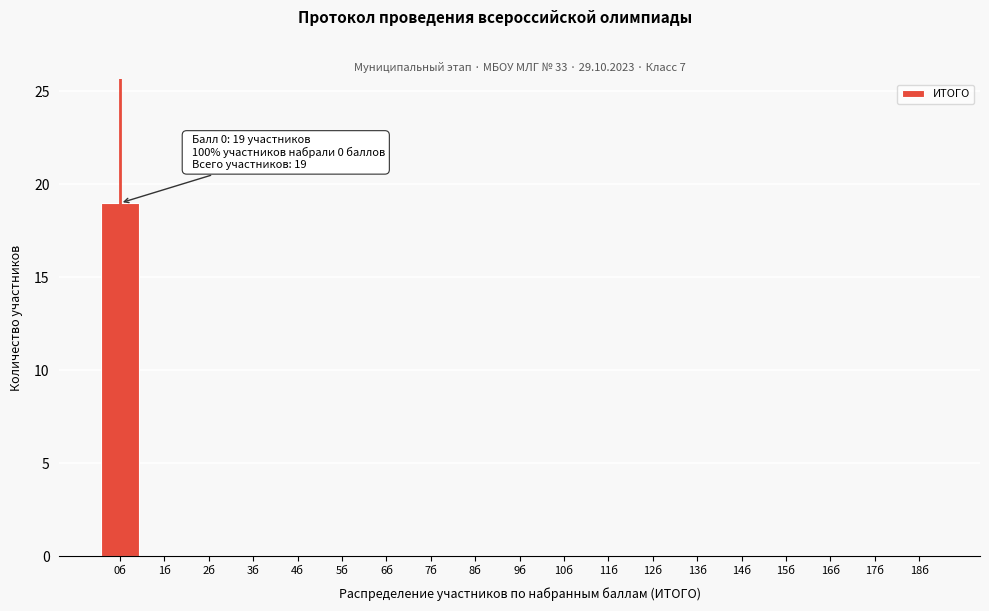

Reading left to right, transcribe all the data shown in this chart.

0б=19	1б=0	2б=0	3б=0	4б=0	5б=0	6б=0	7б=0	8б=0	9б=0	10б=0	11б=0	12б=0	13б=0	14б=0	15б=0	16б=0	17б=0	18б=0